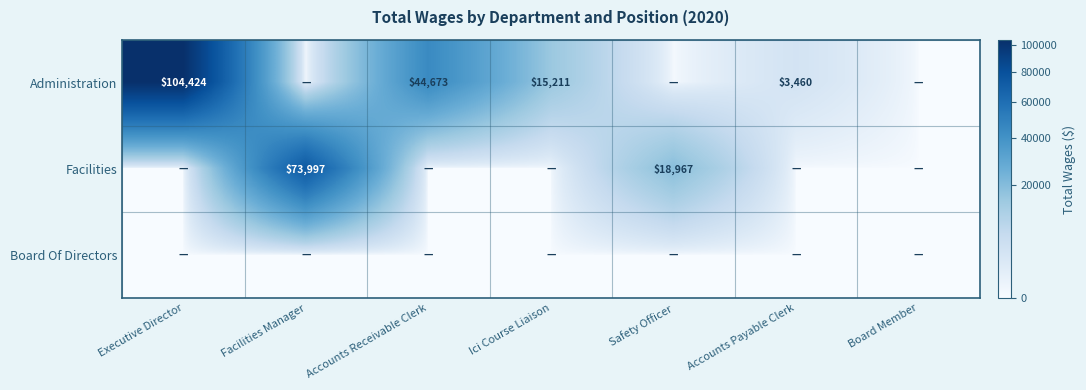

The Facilities series shows 28712 at Safety Officer. True or false?

False